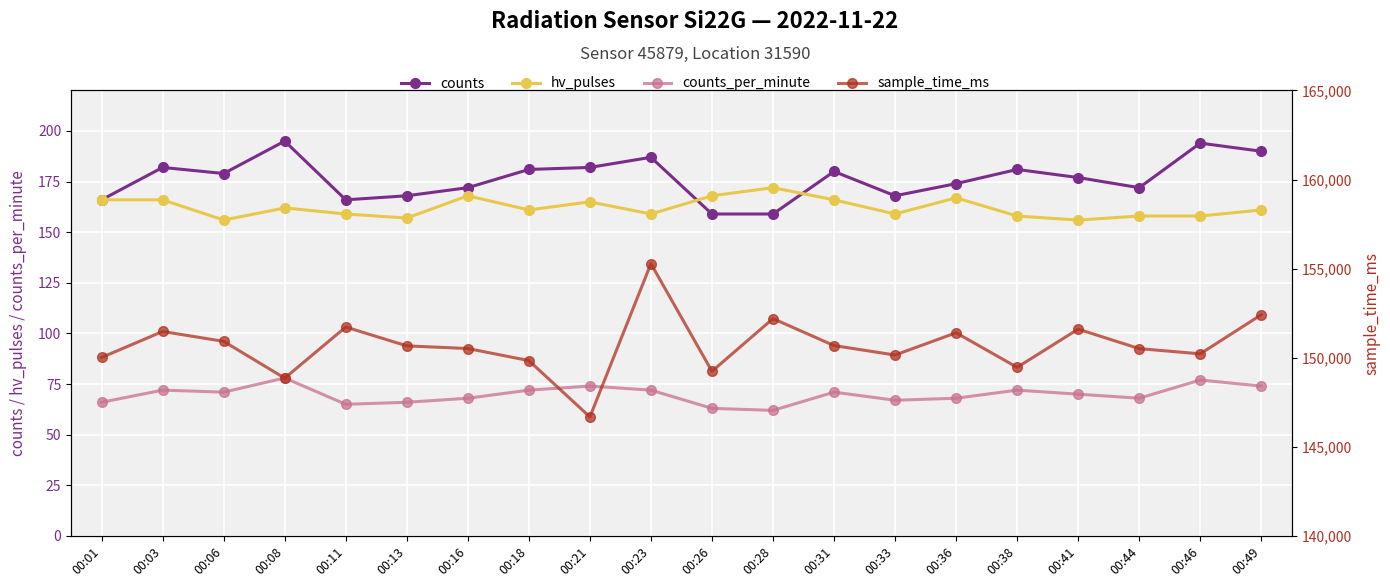

True or false: counts has a value of 233 at 00:41.

False